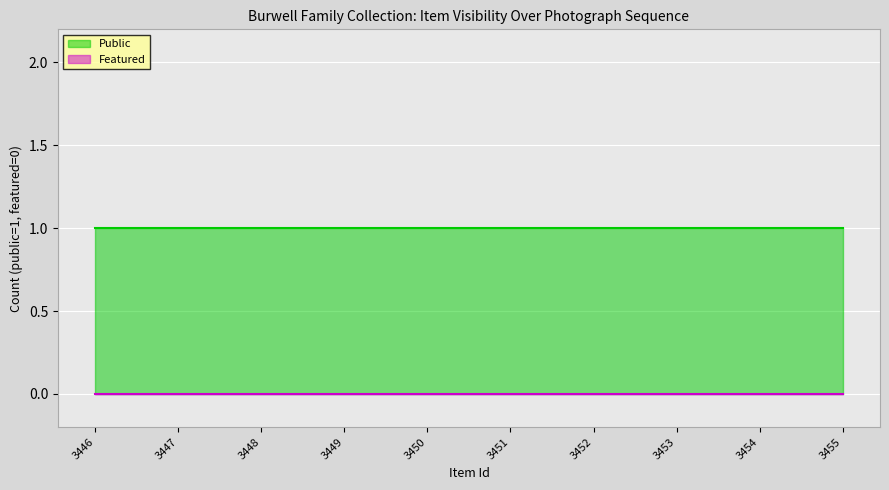

At how many categories does at least one series exceed 0?

10